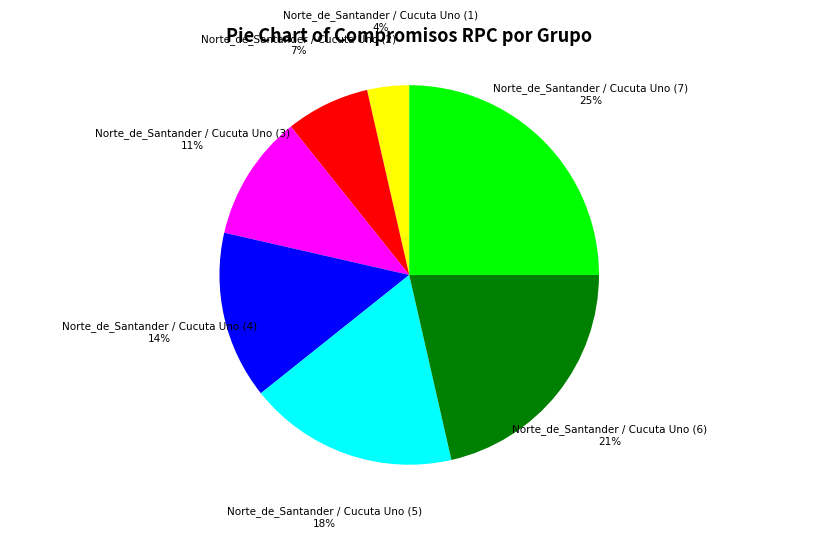

Does any single category account for the majority?

No